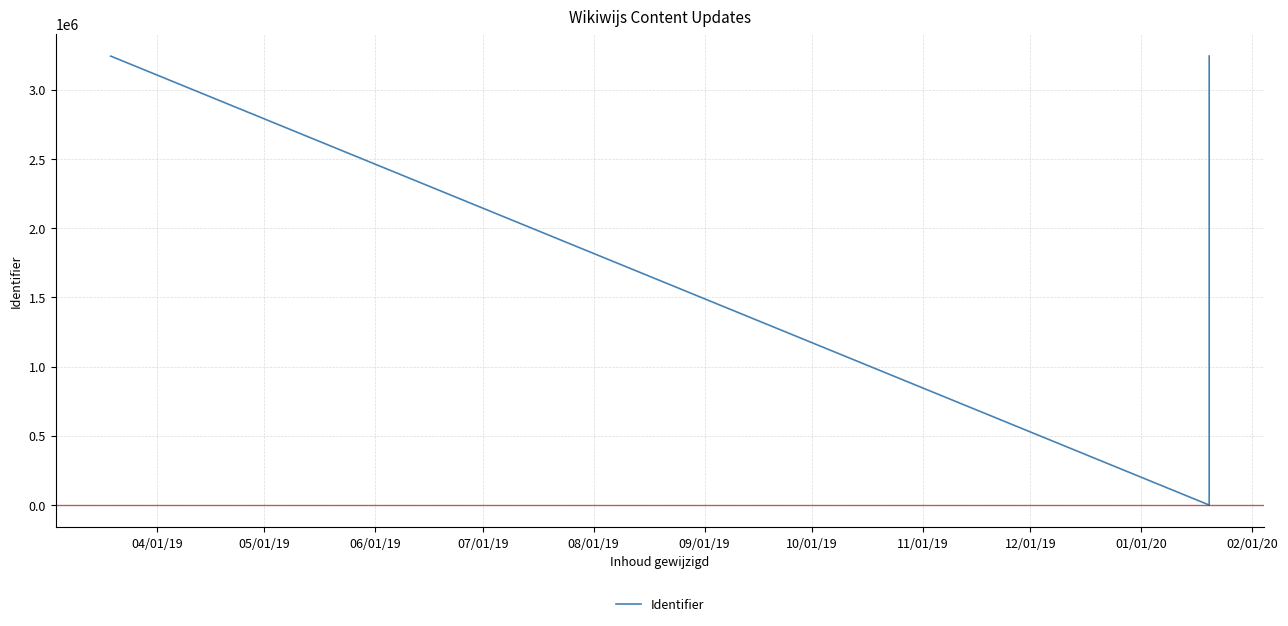

Does the chart have visible grid lines?

Yes